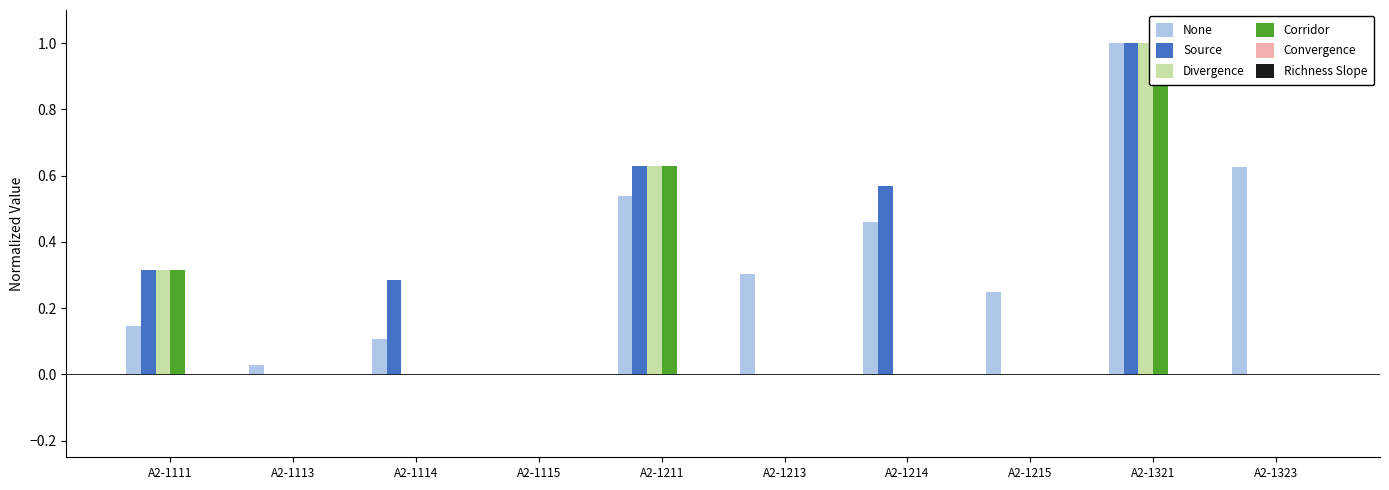

What is the total value across all series at A2-1323?

0.6